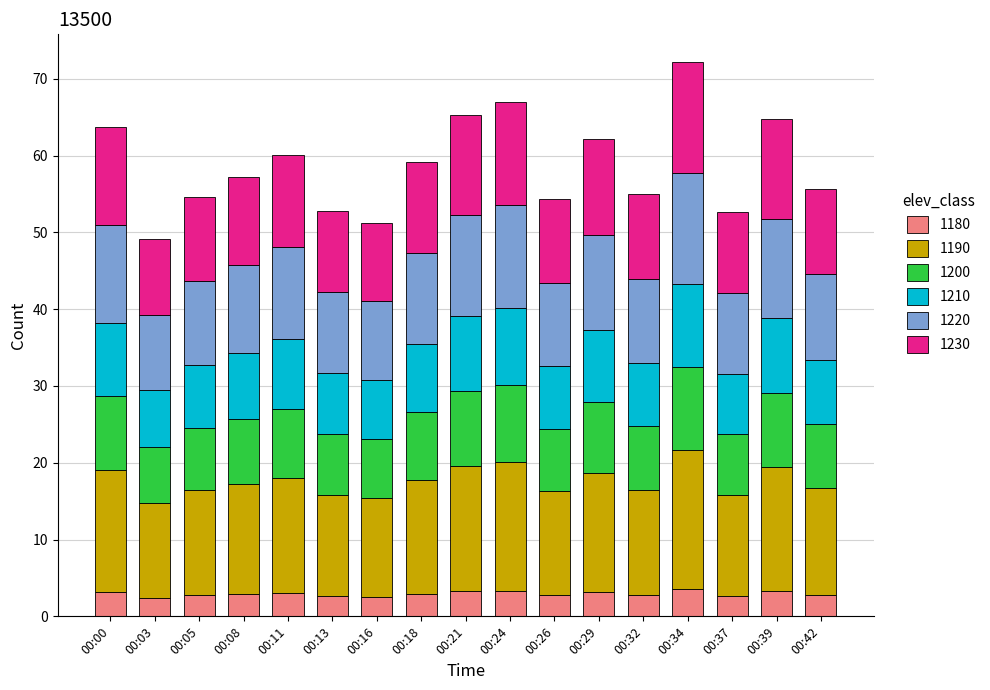

What is the sum of the 1180 values at 00:13 and 00:26?

5.4